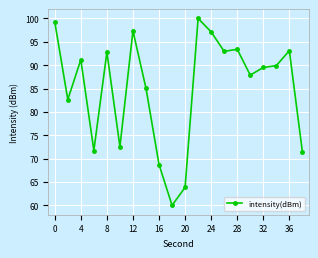

What is the minimum value shown in the chart?

60.0